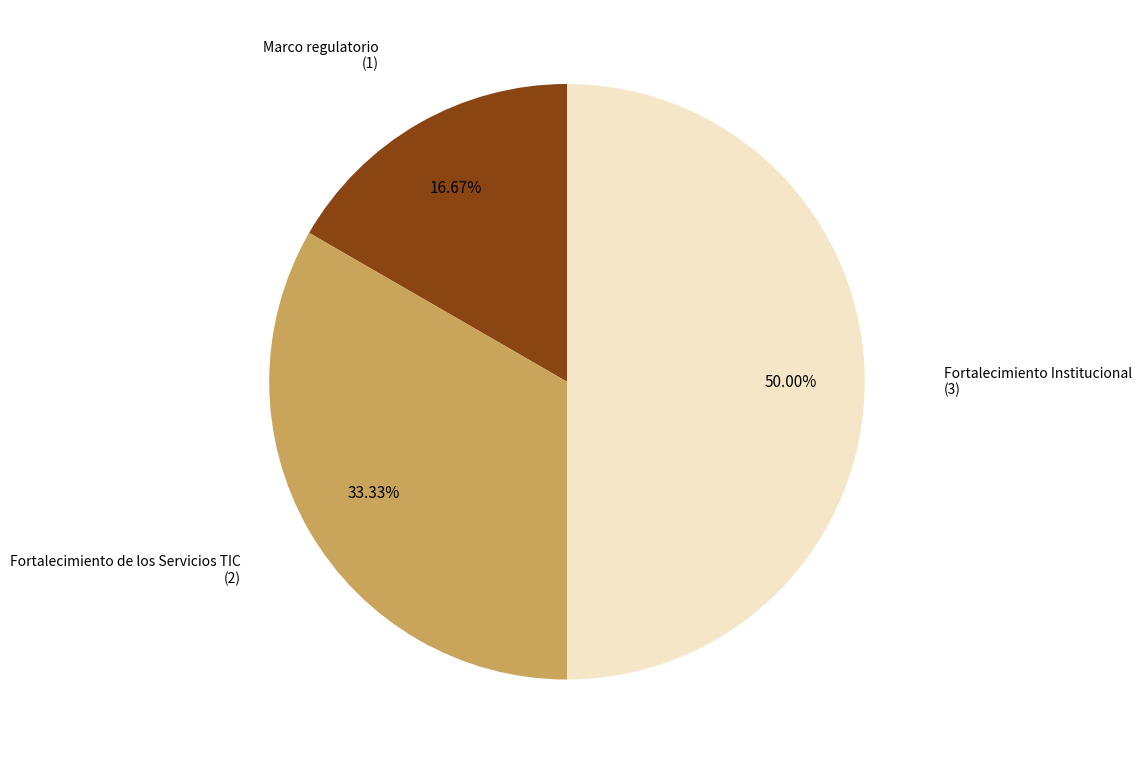

Combined, what portion of the pie is Fortalecimiento de los Servicios TIC and Marco regulatorio?

50.0%